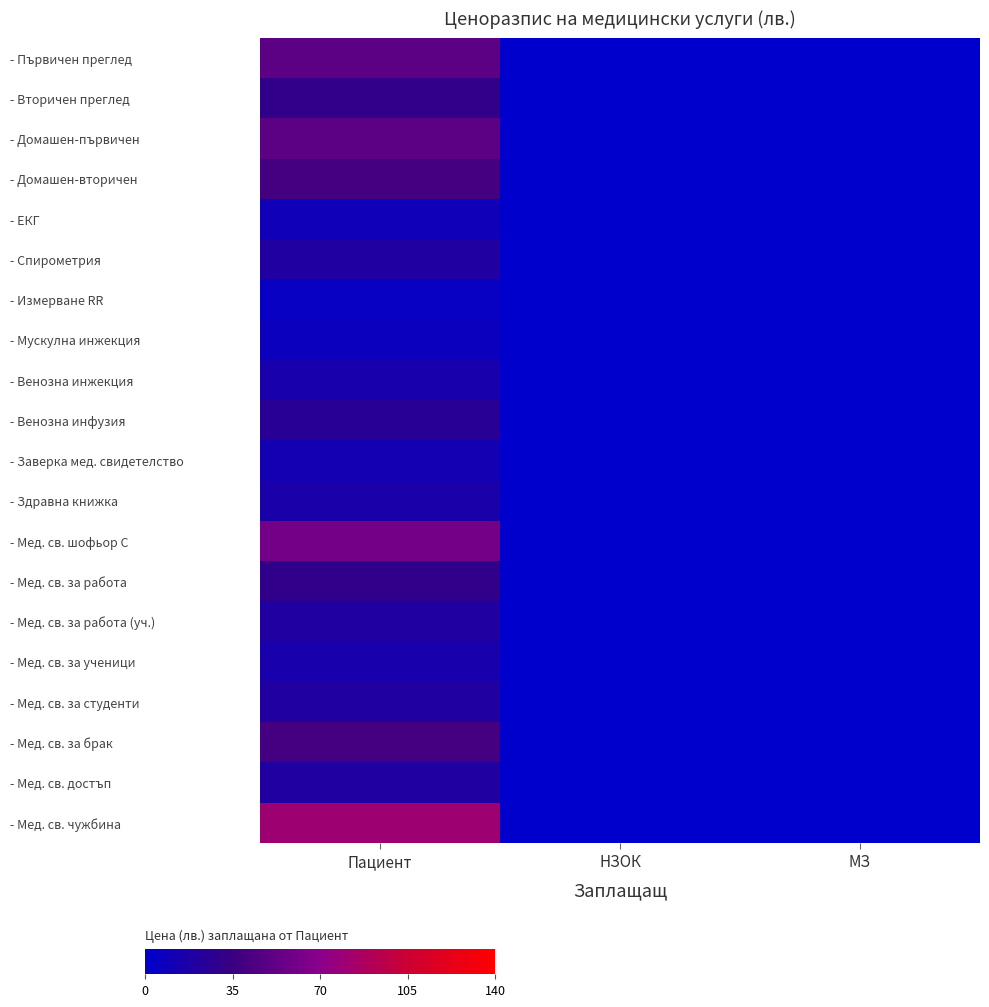

Between Пациент and МЗ, which series saw the biggest shift?

- Мед. св. чужбина